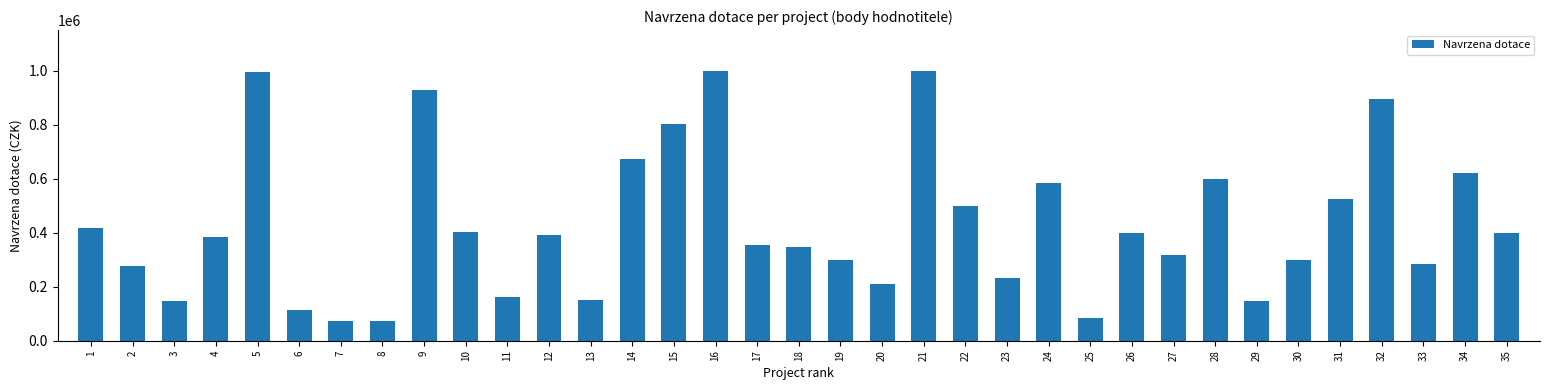

What is the sum of the values at 25 and 15?

885500